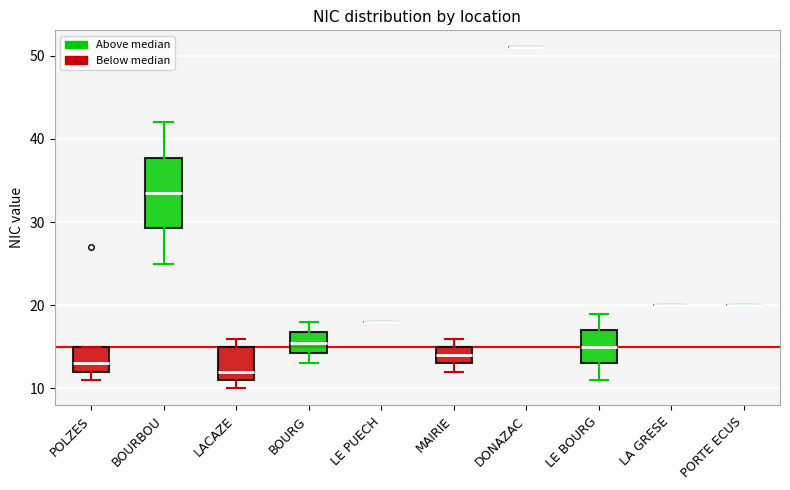

Reading left to right, transcribe this box plot: for each box, give where its median line is, the range the box spans, and where its two whiskers end, as read against the y-axis. The values are not printed on the chart, so give them approximately, as read against the axis.

POLZES: median 13, box 12 to 15, whiskers 11 to 15
BOURBOU: median 34, box 29 to 38, whiskers 25 to 42
LACAZE: median 12, box 11 to 15, whiskers 10 to 16
BOURG: median 16, box 14 to 17, whiskers 13 to 18
LE PUECH: box collapsed to a line at 18, whiskers 18 to 18
MAIRIE: median 14, box 13 to 15, whiskers 12 to 16
DONAZAC: box collapsed to a line at 51, whiskers 51 to 51
LE BOURG: median 15, box 13 to 17, whiskers 11 to 19
LA GRESE: box collapsed to a line at 20, whiskers 20 to 20
PORTE ECUS: box collapsed to a line at 20, whiskers 20 to 20